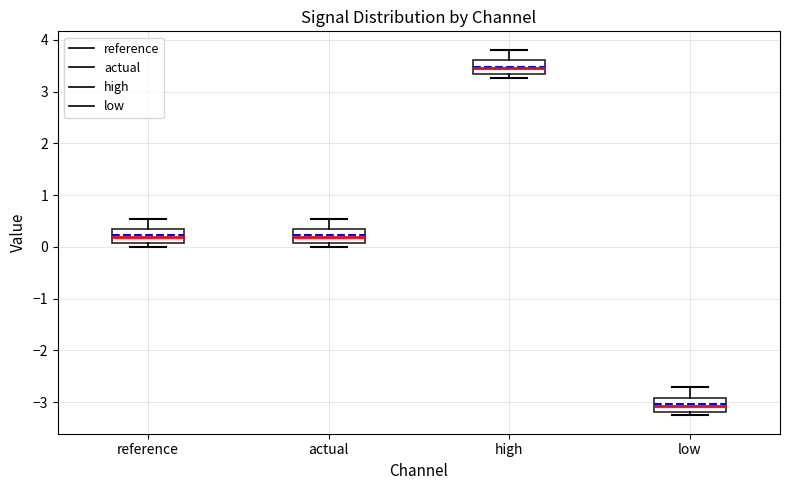

Which box has the highest median line?

high